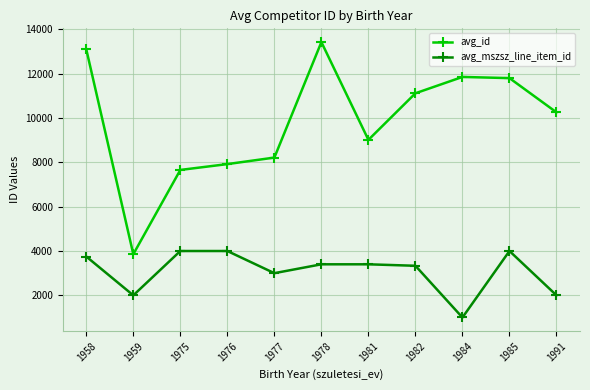

Where is the first local minimum for avg_mszsz_line_item_id?

1959